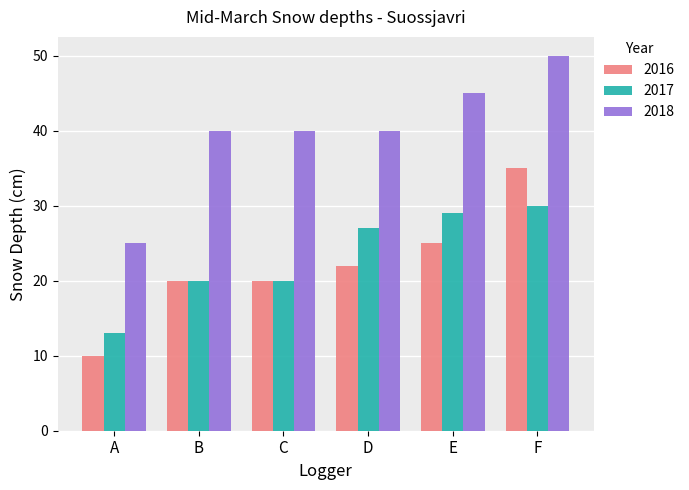

Which label corresponds to the smallest value in the chart?

A